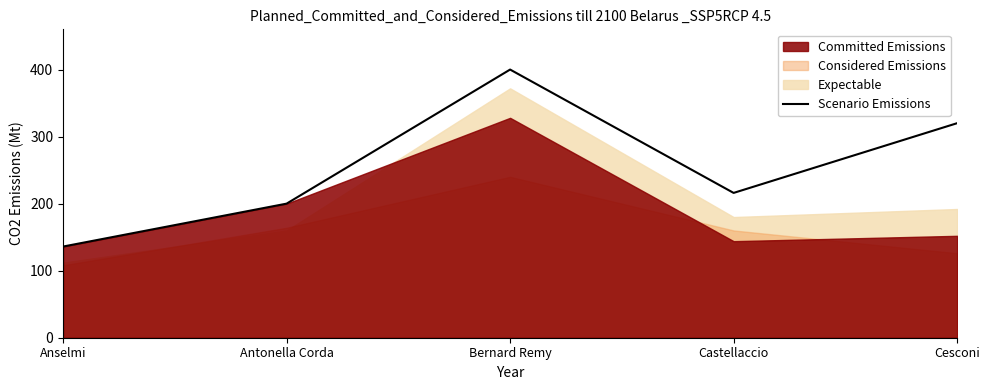

At which label does Scenario Emissions reach its peak?

Bernard Remy